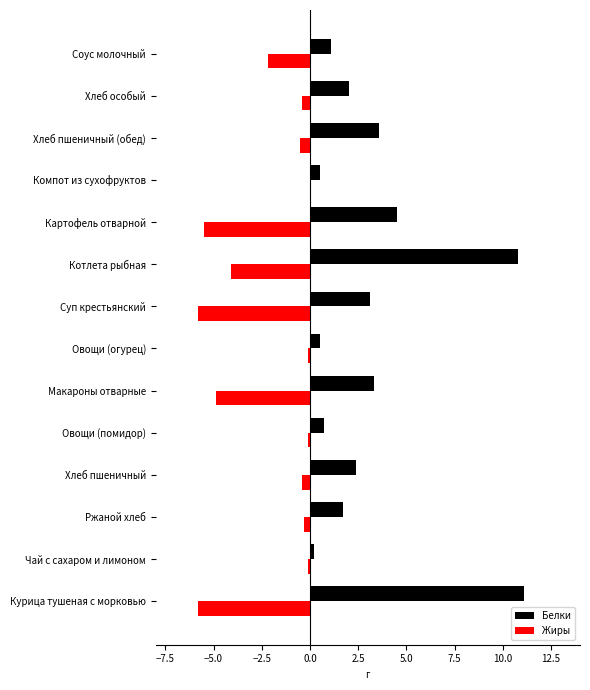

Read the Белки value at Соус молочный.

1.1